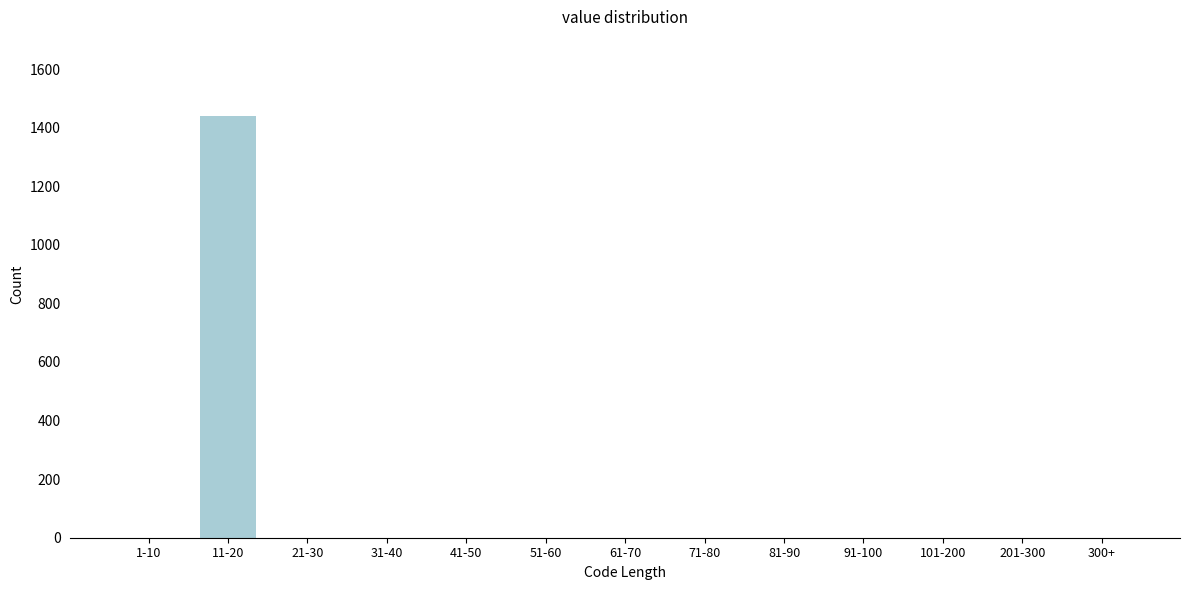

Reading right to left, transcribe all the data shown in this chart.

300+=0	201-300=0	101-200=0	91-100=0	81-90=0	71-80=0	61-70=0	51-60=0	41-50=0	31-40=0	21-30=0	11-20=1440	1-10=0